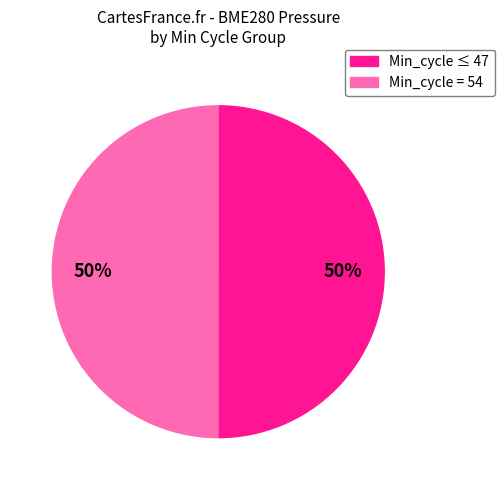

To the nearest percent, what is the average slice percentage?

50%